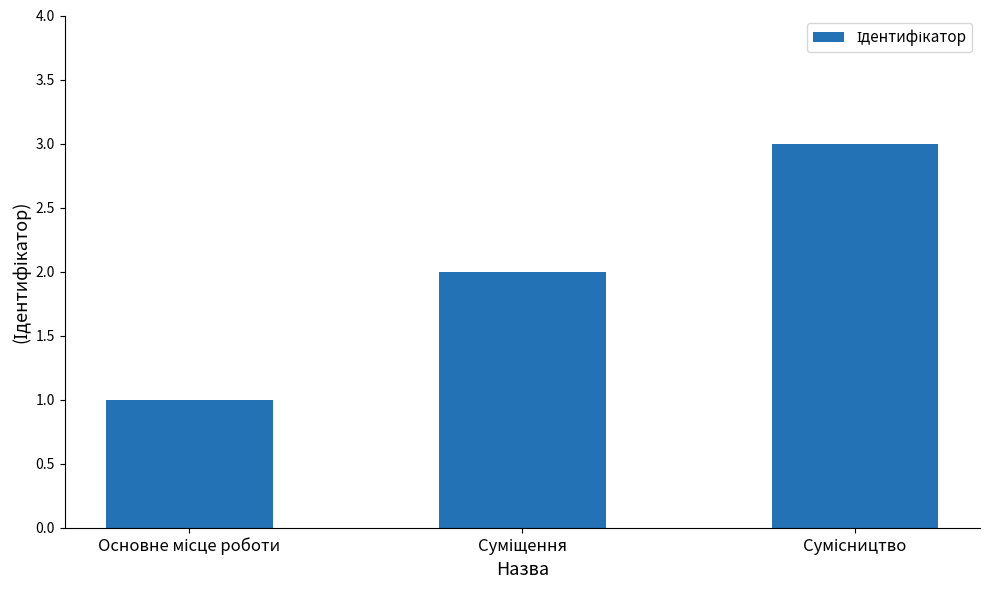

What is the maximum value shown in the chart?

3